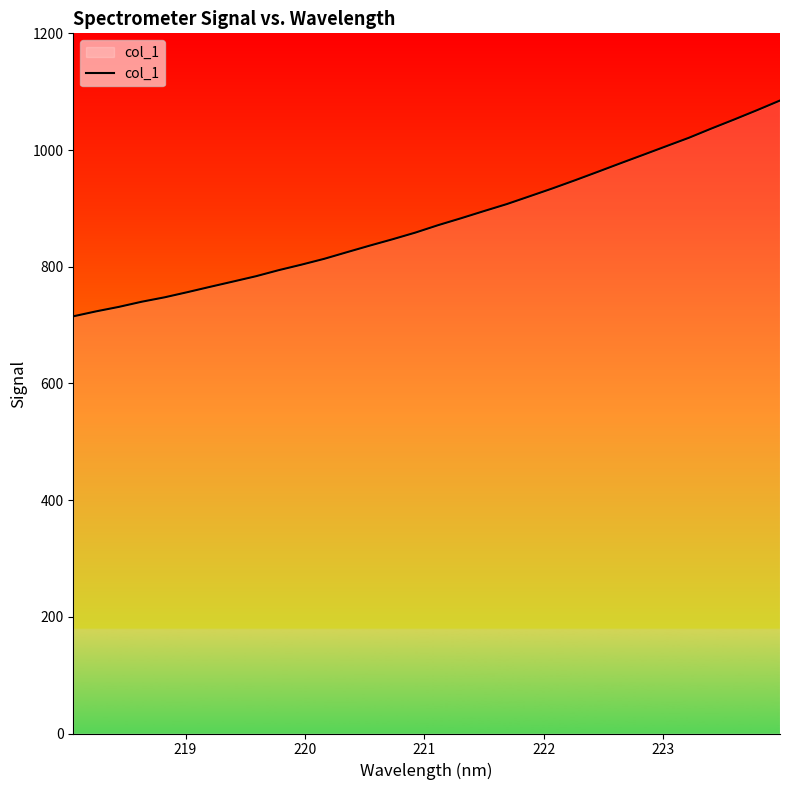

What is the greatest value displayed?

1084.8